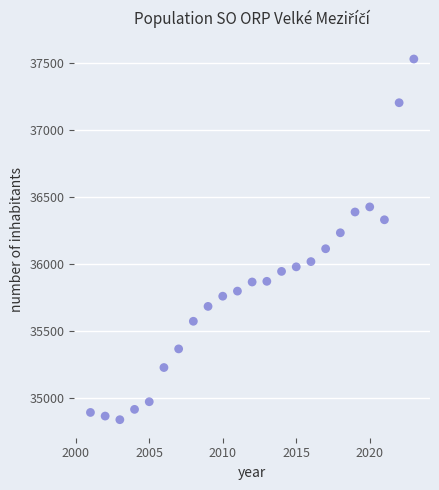

What is the range of X values (max minus min)?

22